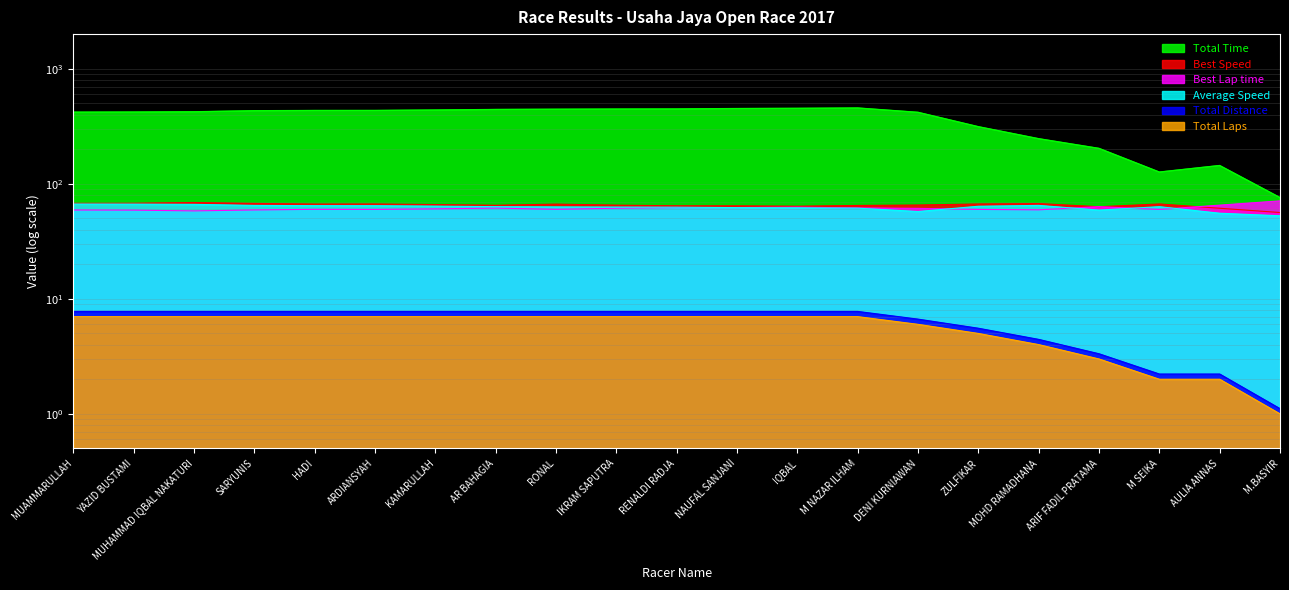

What is the difference between the Best Speed values at KAMARULLAH and YAZID BUSTAMI?

1.8